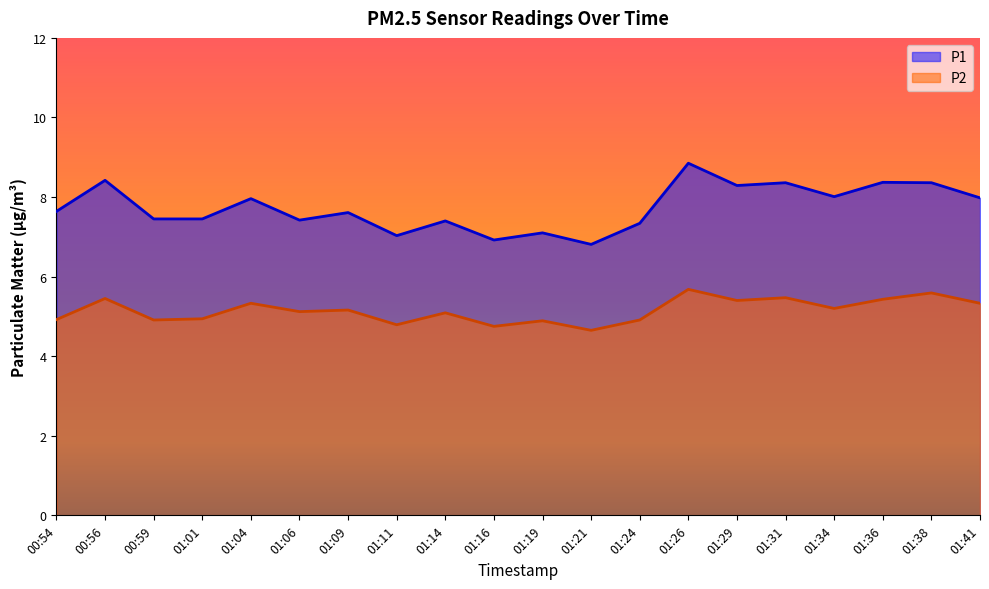

What is the average value of the P1 series?

7.7